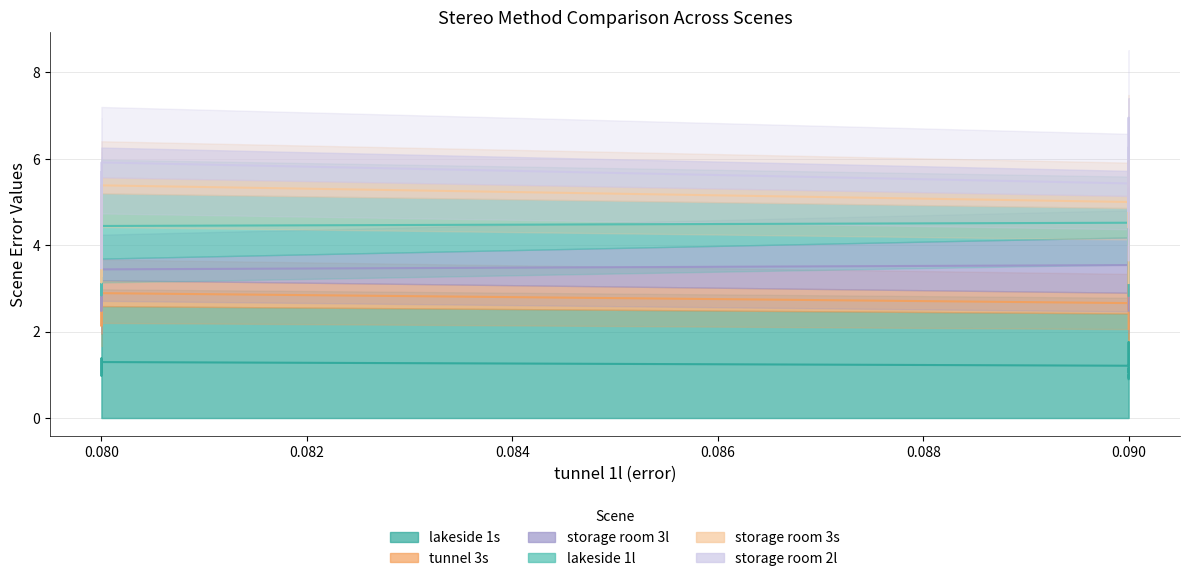

What are all the series names shown in the legend?

lakeside 1s, tunnel 3s, storage room 3l, lakeside 1l, storage room 3s, storage room 2l